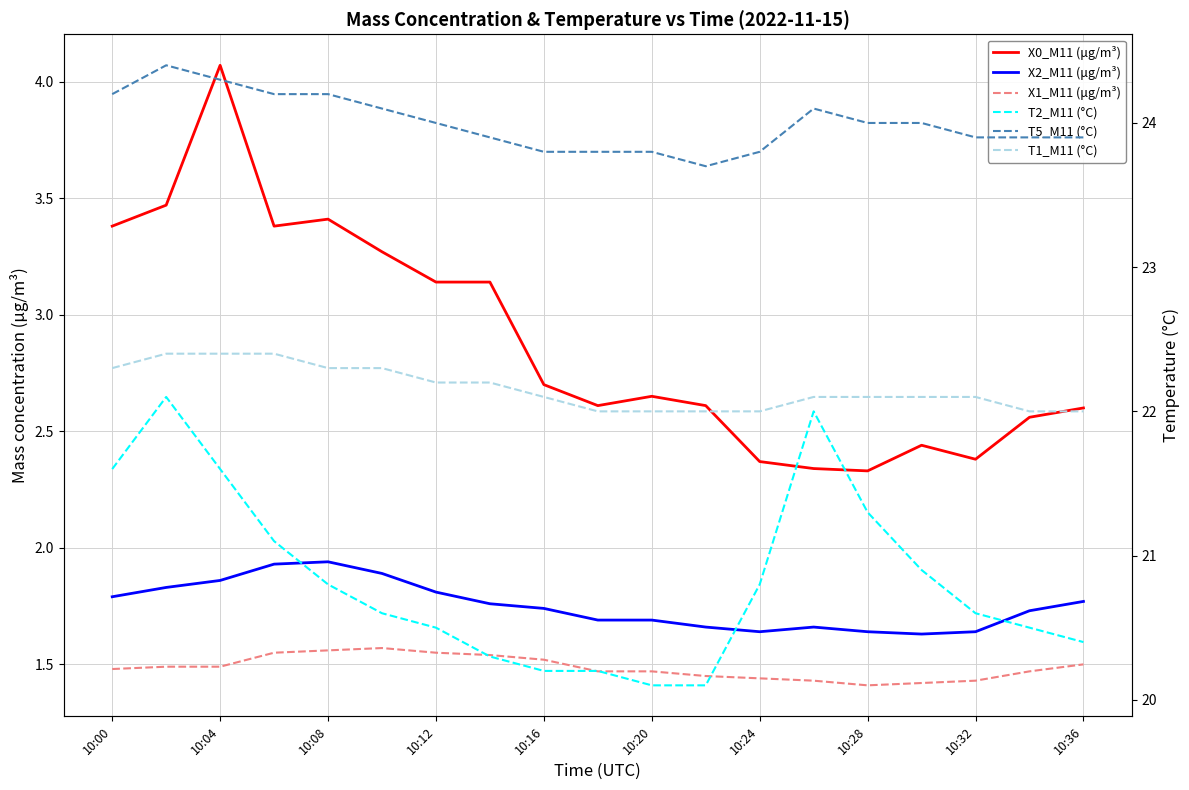

The value of X0_M11 (μg/m³) at 10:36 is 0.8. True or false?

False